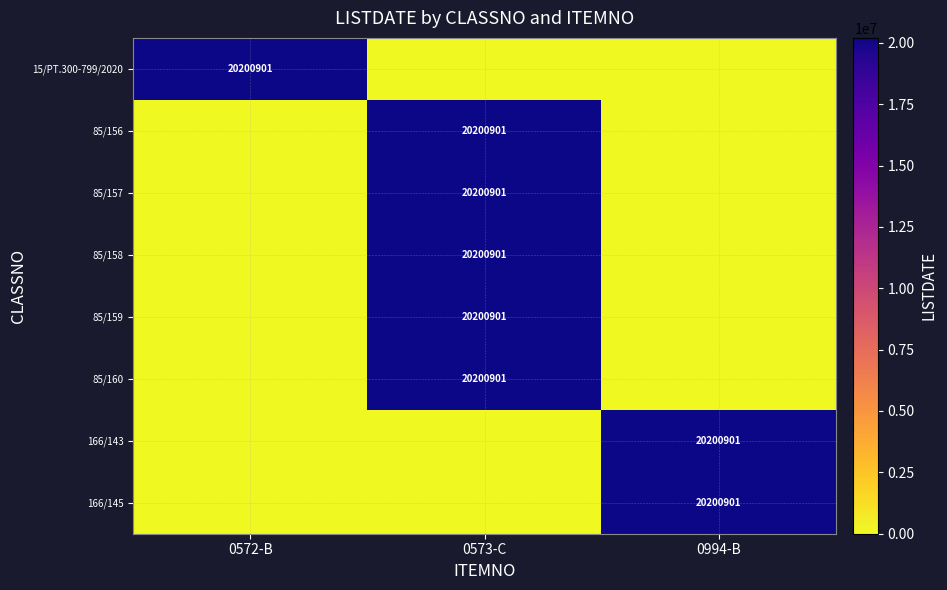

True or false: 166/143 has a value of 20200901 at 0994-B.

True